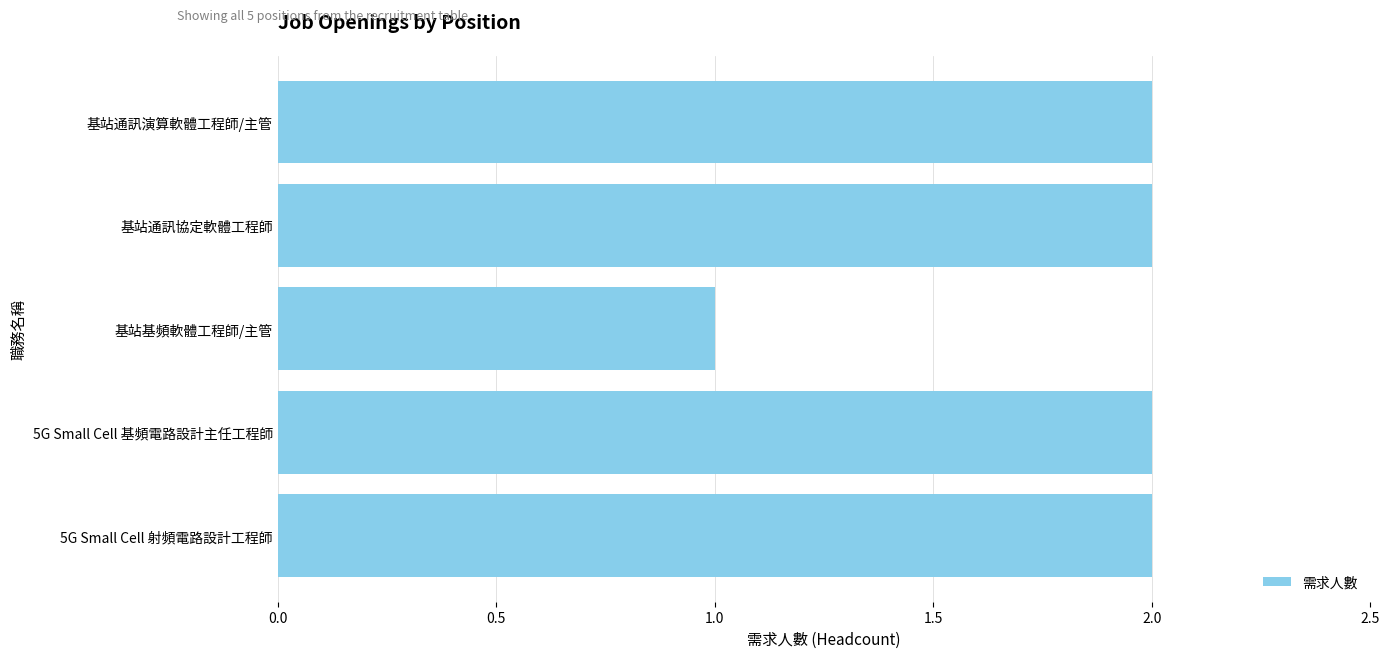

What is the sum of all values?

9